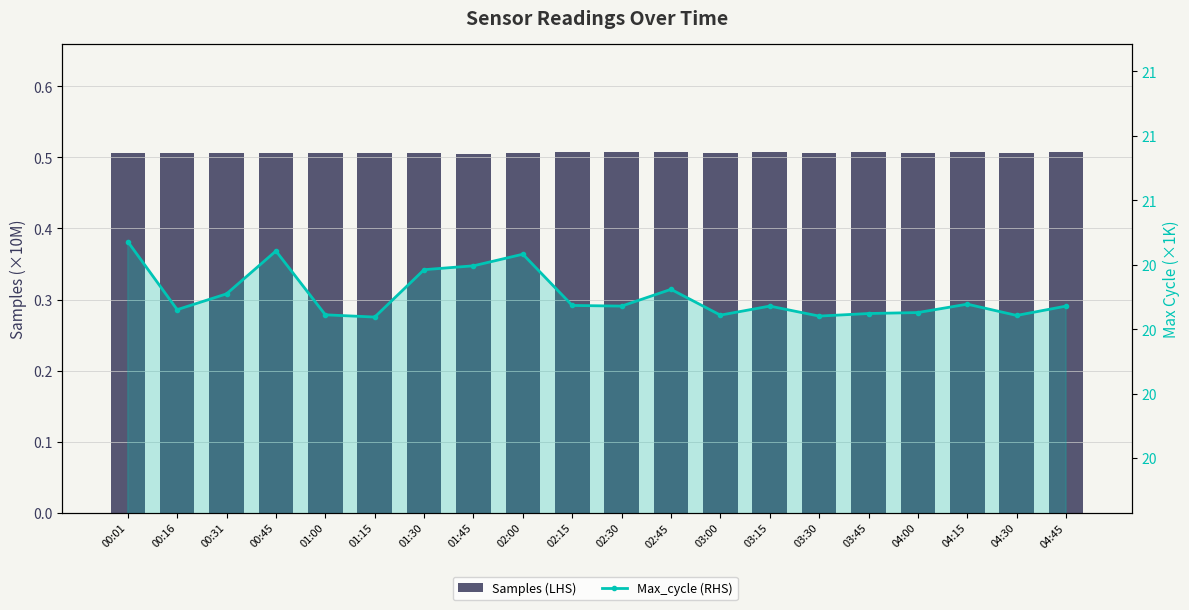

The value of Samples (LHS) at 00:31 is 0.5. True or false?

True